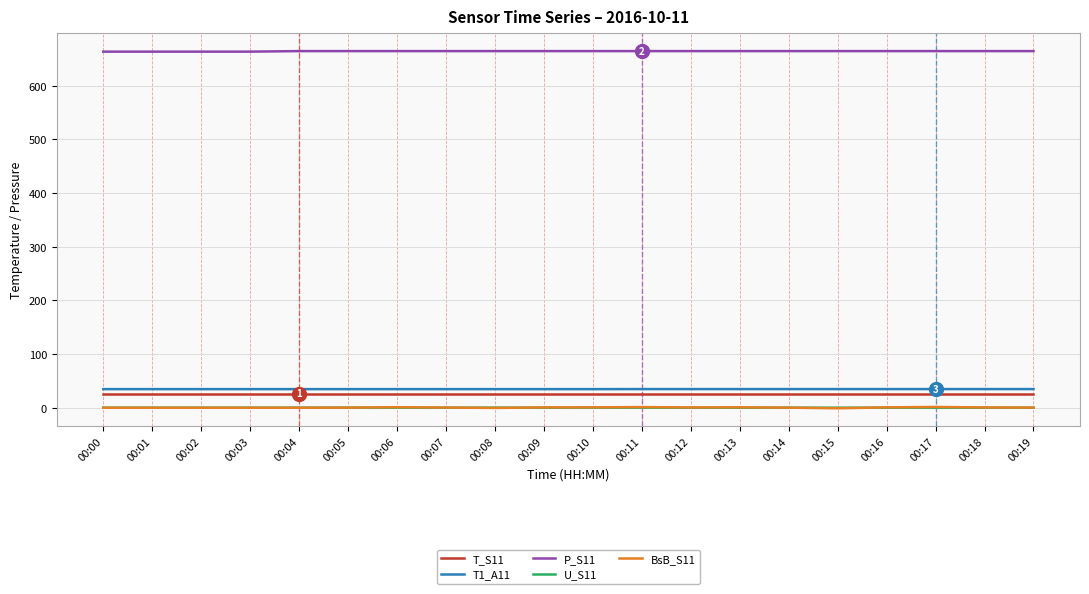

How many values in the BsB_S11 series are below 0?

2